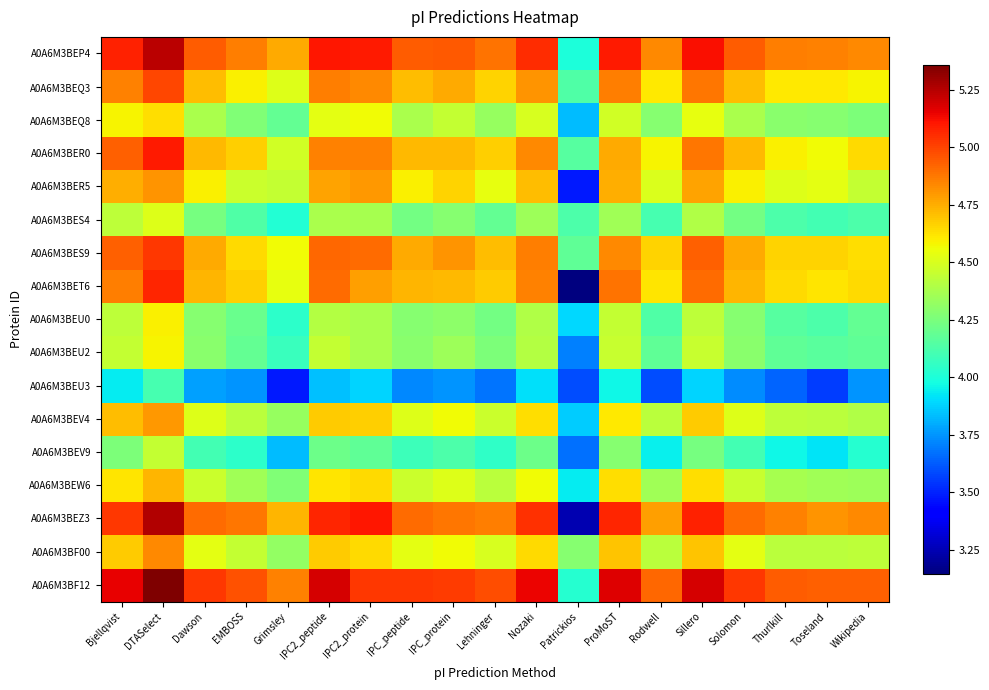

At Dawson, list the series in order from smallest to largest.

A0A6M3BEU3, A0A6M3BEV9, A0A6M3BES4, A0A6M3BEU0, A0A6M3BEU2, A0A6M3BEQ8, A0A6M3BEW6, A0A6M3BEV4, A0A6M3BF00, A0A6M3BER5, A0A6M3BEQ3, A0A6M3BER0, A0A6M3BET6, A0A6M3BES9, A0A6M3BEZ3, A0A6M3BEP4, A0A6M3BF12